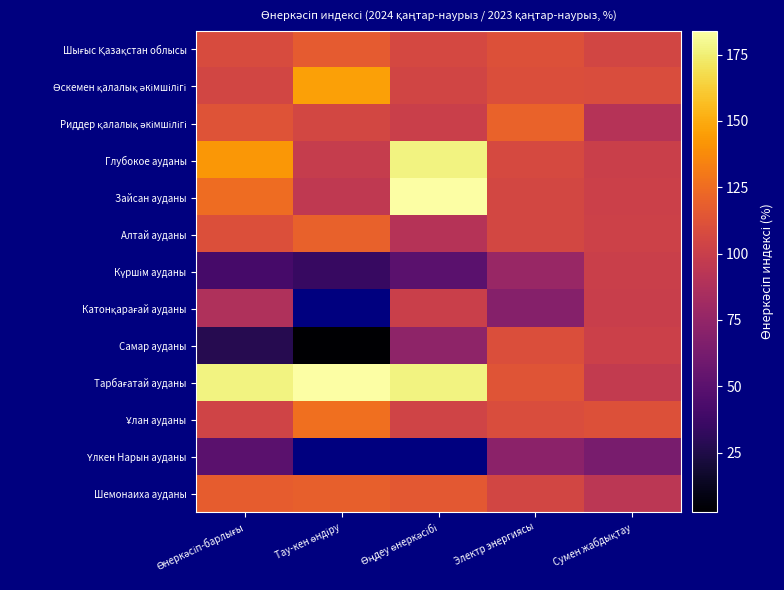

Where does the Шығыс Қазақстан облысы series first go above 108?

Өнеркәсіп-барлығы